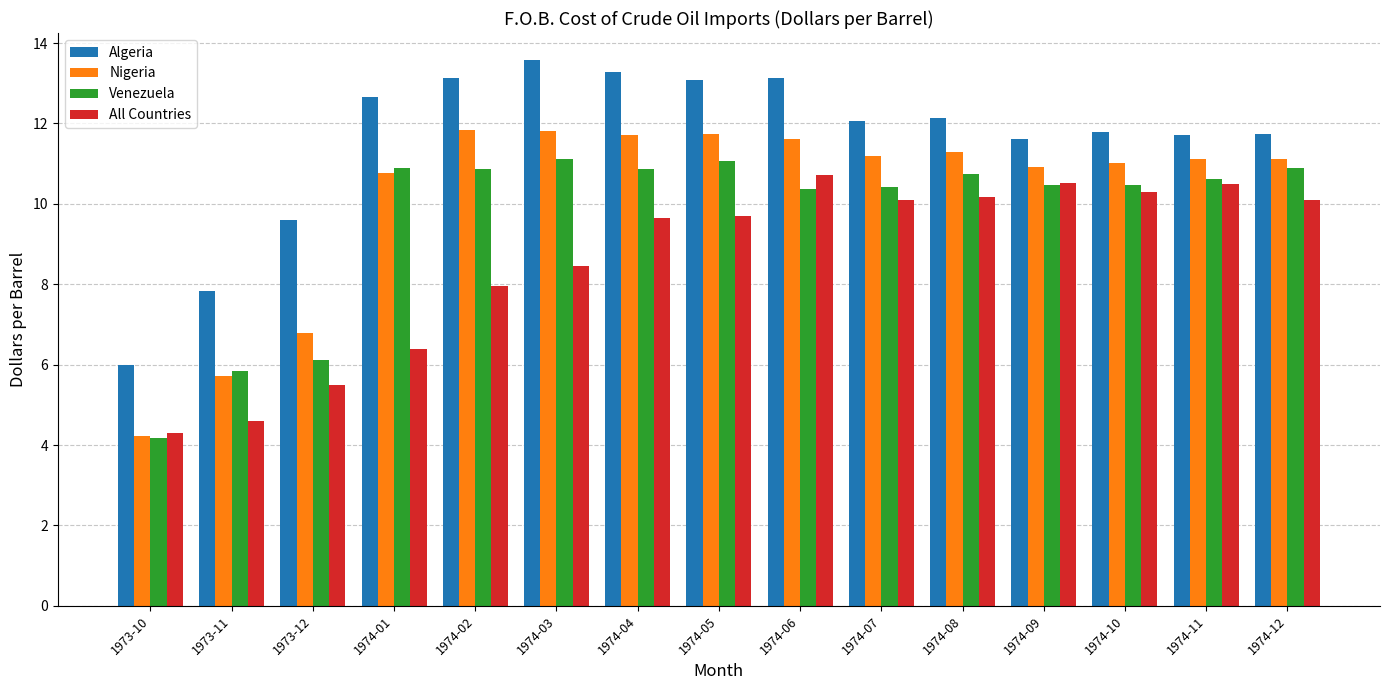

Is it true that Venezuela equals 17.3 at 1974-02?

False